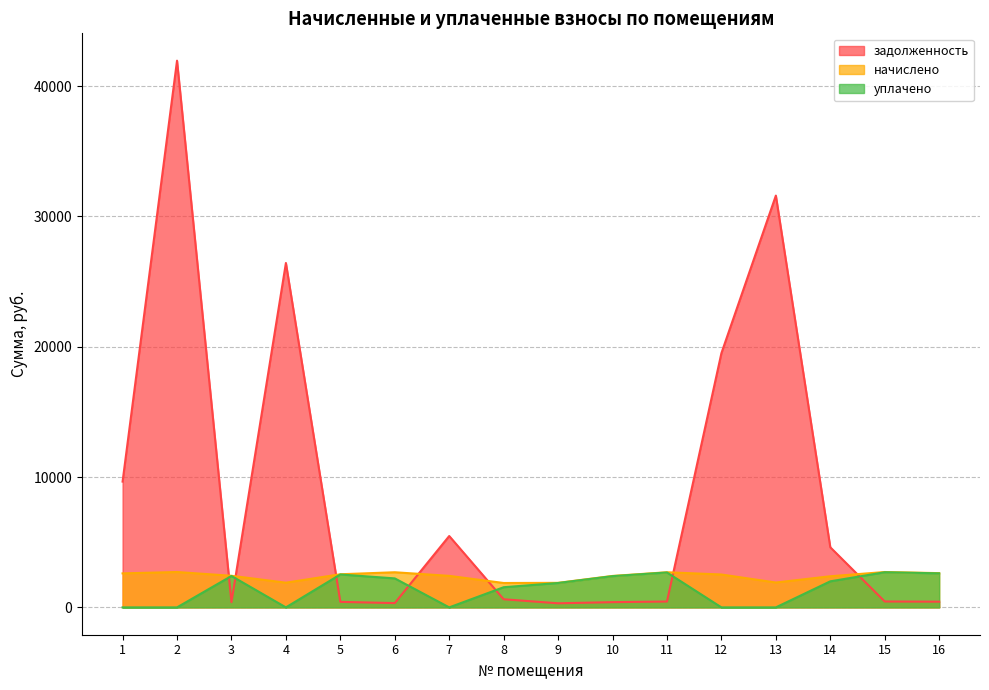

The value of задолженность at 13 is 44445.5. True or false?

False